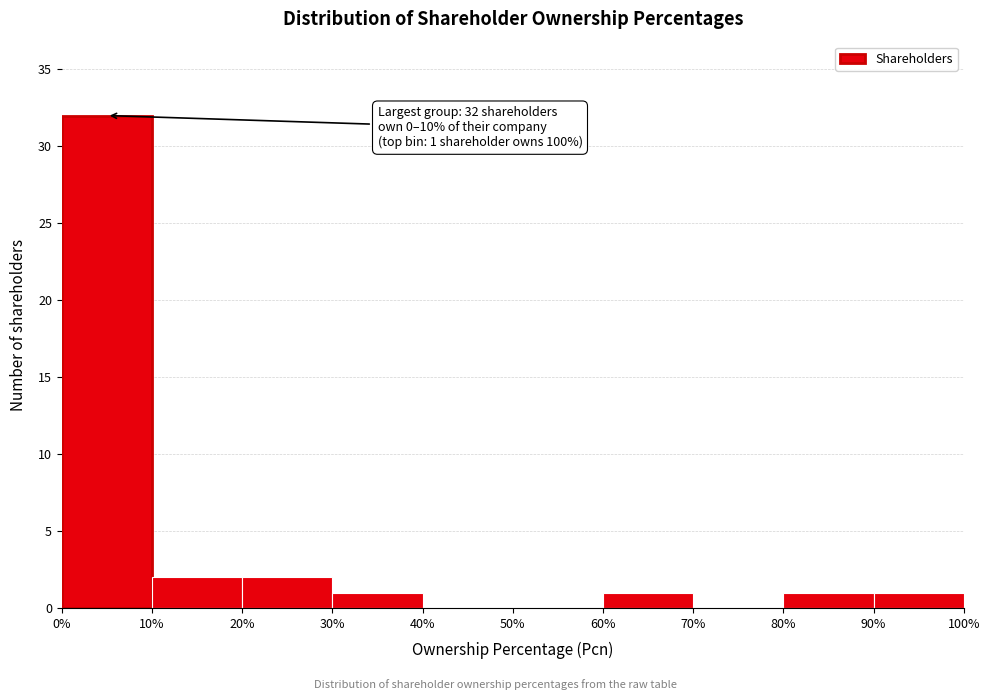

Over which range of the x-axis is the bar tallest?

0% to 10%